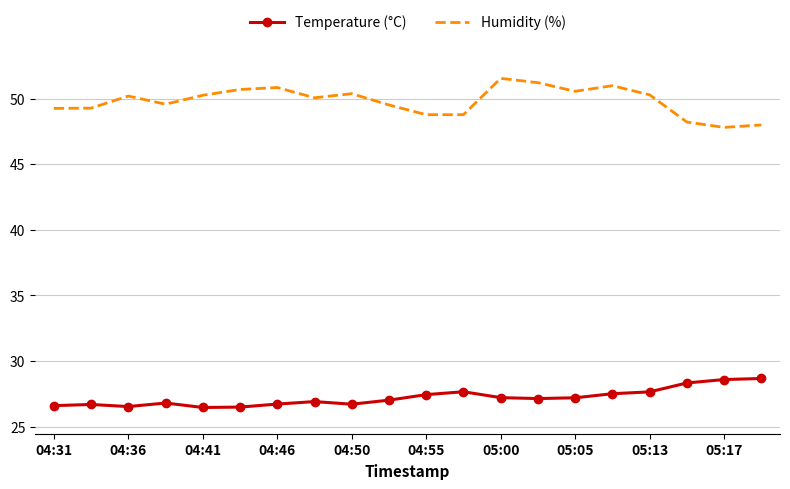

List the series in order of their overall mean, lowest first.

Temperature (°C), Humidity (%)